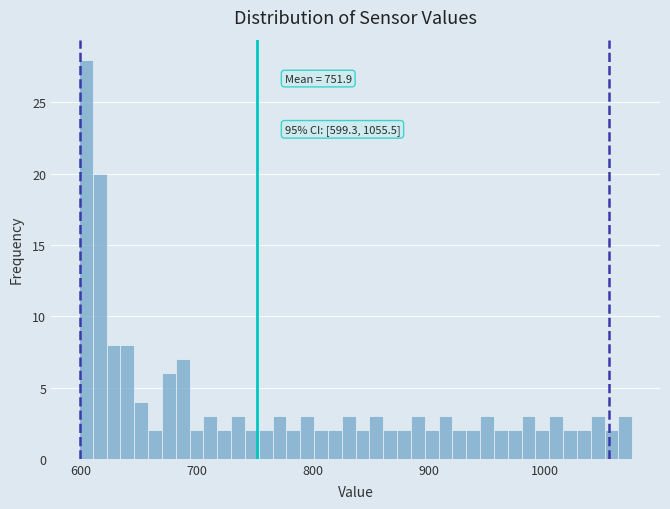

Around what value on the x-axis is the tallest bar? Give the approximate position of its centre, as read against the axis.

600